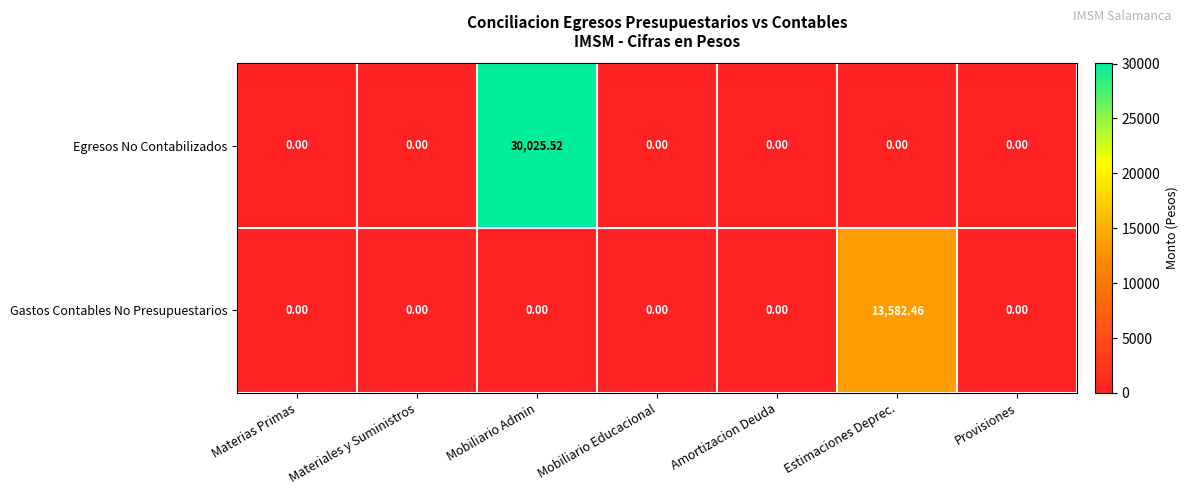

At which label does Gastos Contables No Presupuestarios reach its peak?

Estimaciones Deprec.